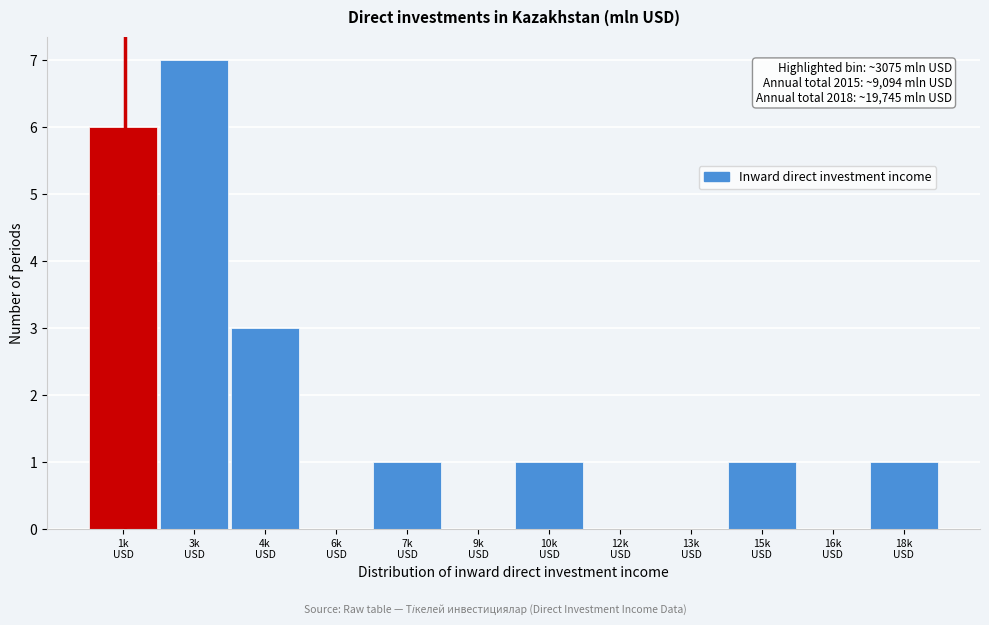

What is the sum of all values?

20